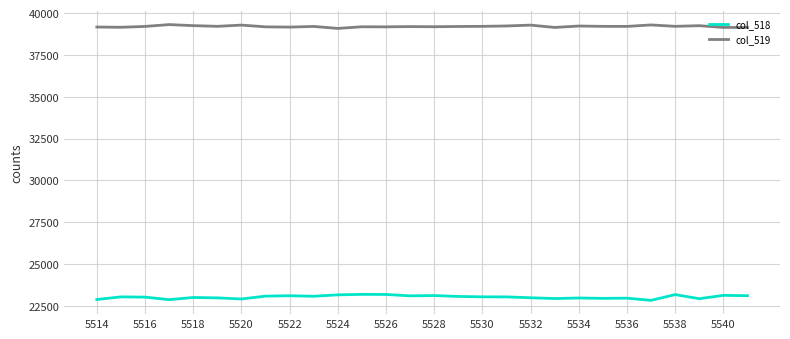

Rank the series by their maximum value, from lowest to highest.

col_518, col_519